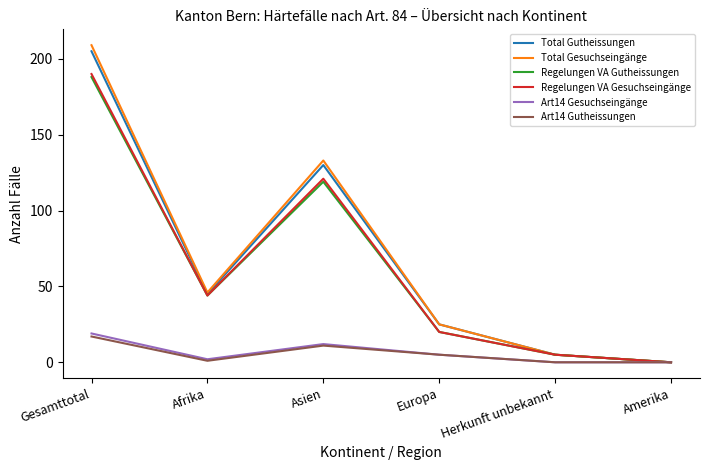

What is the spread (max minus min) of values at Asien?

122